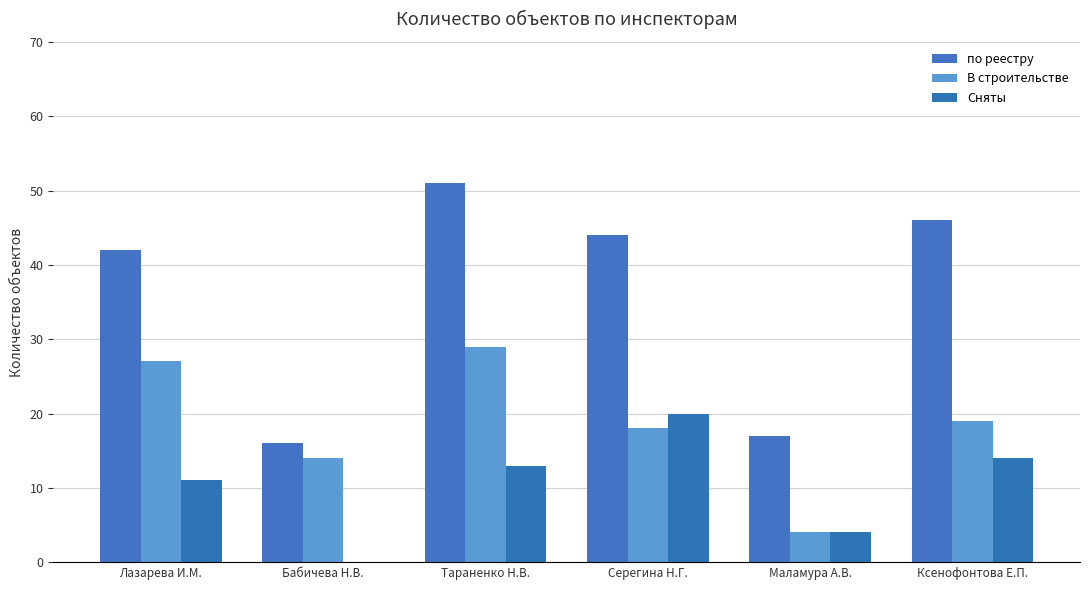

List the series in order of their peak value, lowest first.

Сняты, В строительстве, по реестру